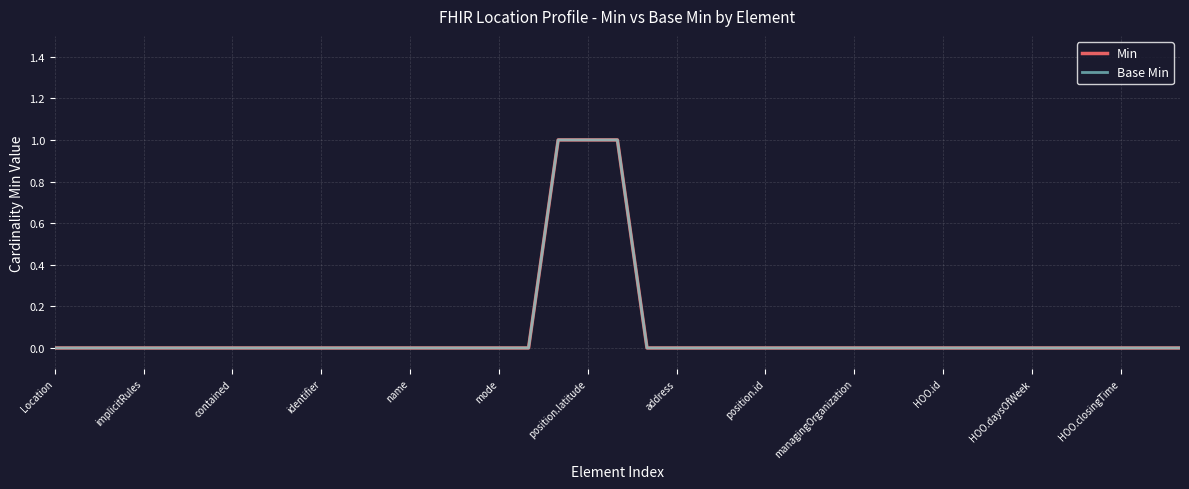

Does the chart have visible grid lines?

Yes